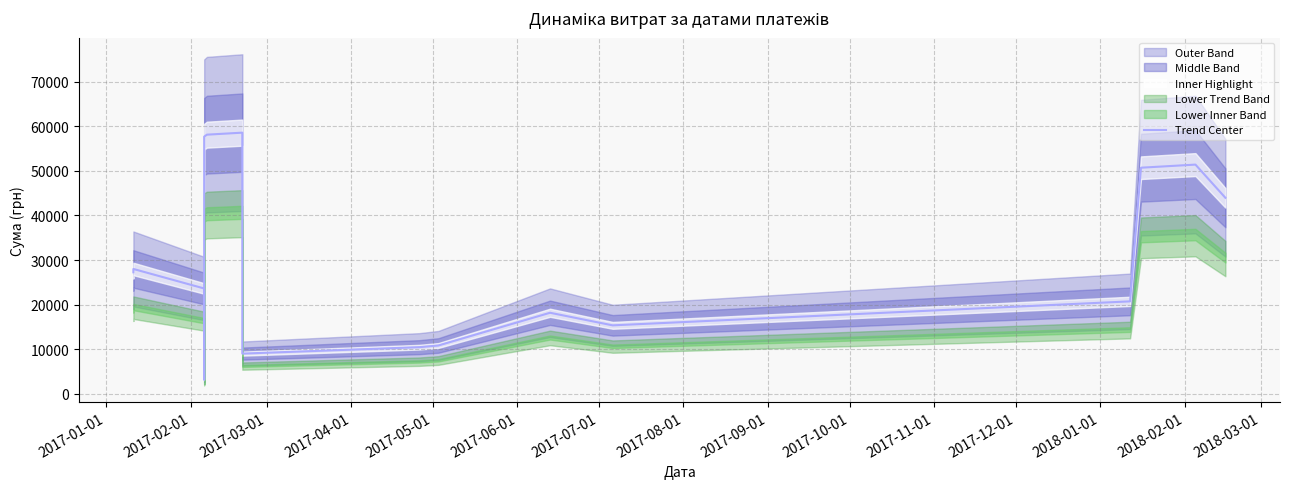

The chart shows a value of 20743.3 at 2018-01-01. True or false?

True